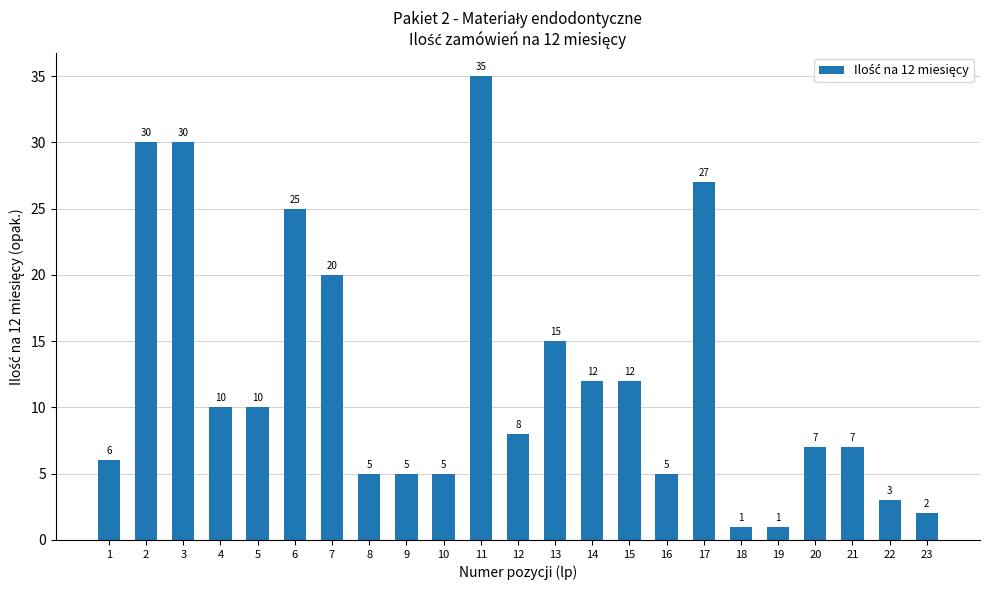

Approximately how many times larger is the value at 5 compared to 16?

2.0